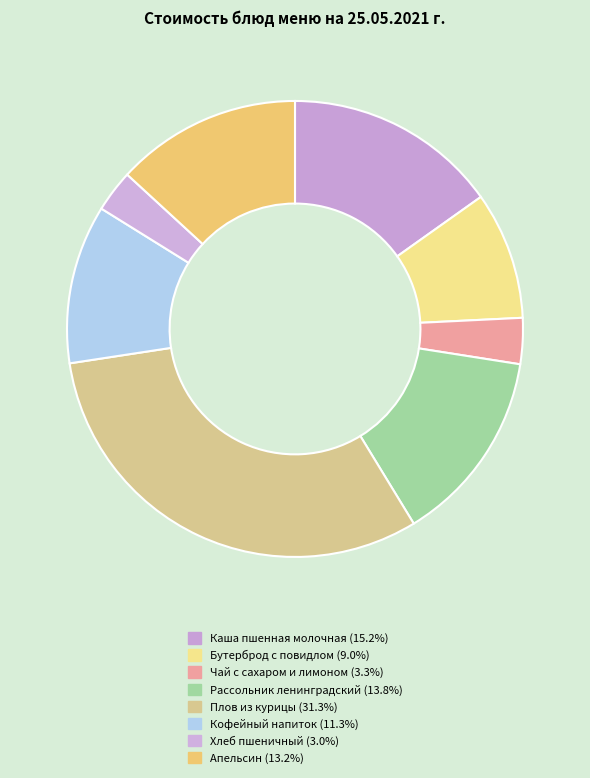

To the nearest percent, what is the combined percentage of Чай с сахаром и лимоном and Плов из курицы?

35%